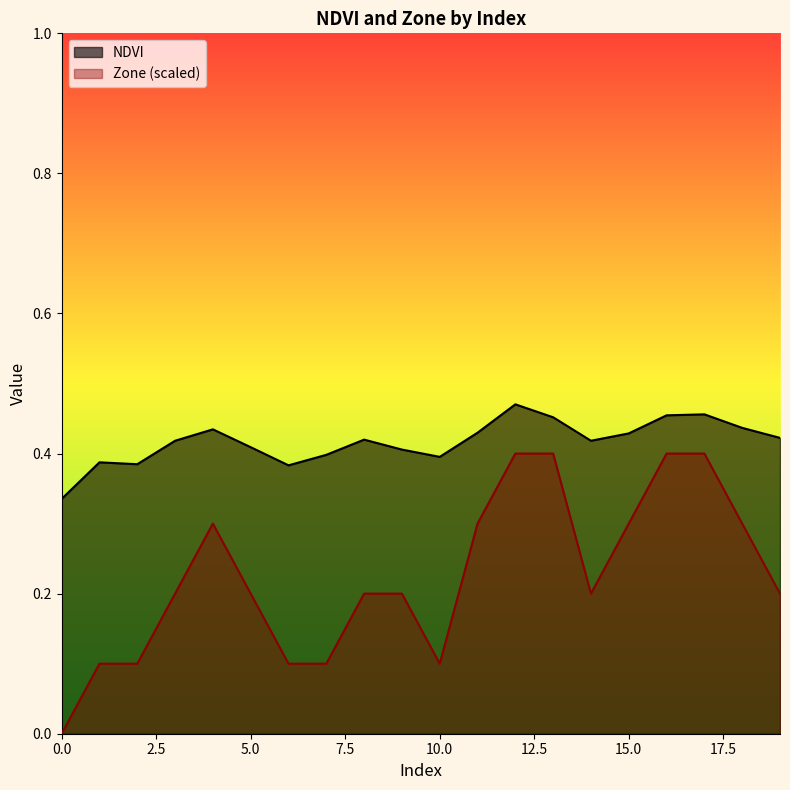

Does the chart display data point markers on the line(s)?

No